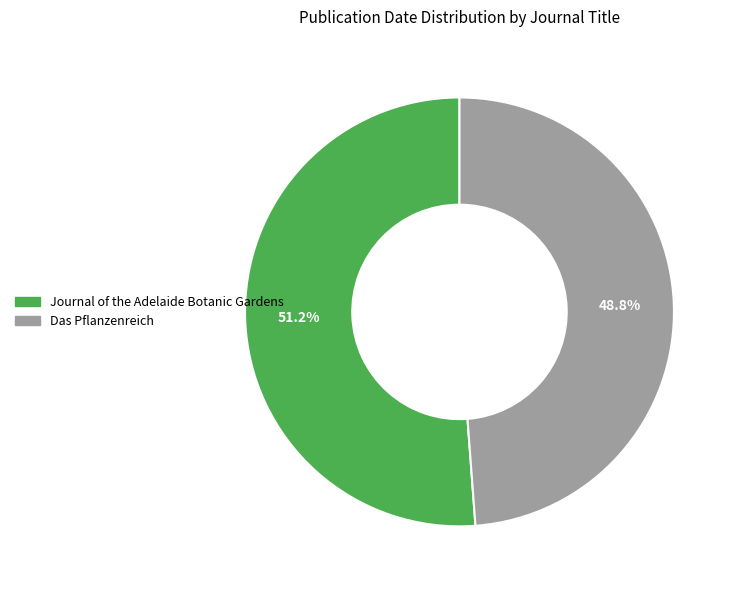

Which slice is the largest?

Journal of the Adelaide Botanic Gardens